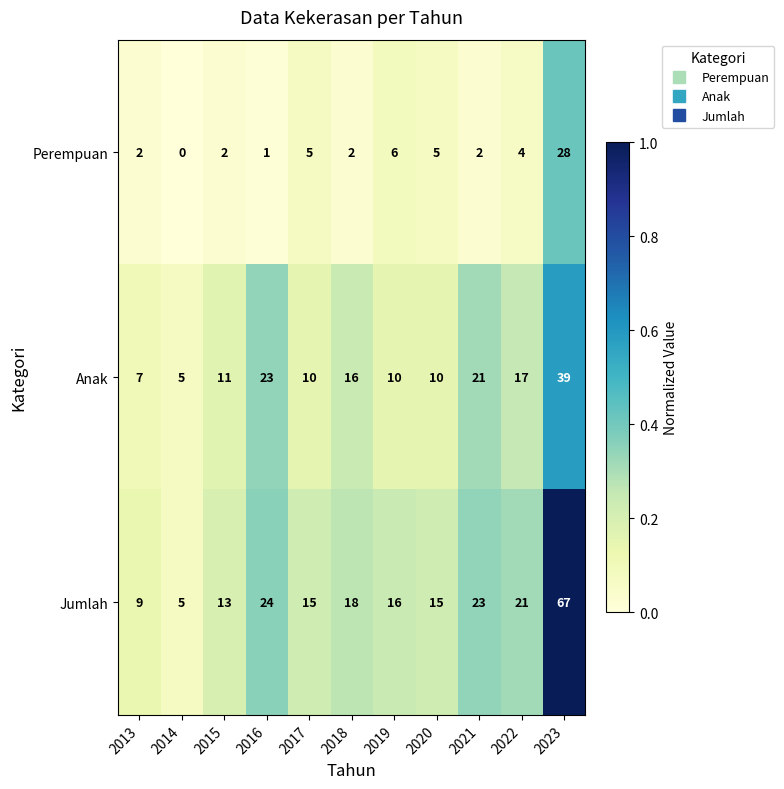

True or false: Anak has a value of 10 at 2020.

True